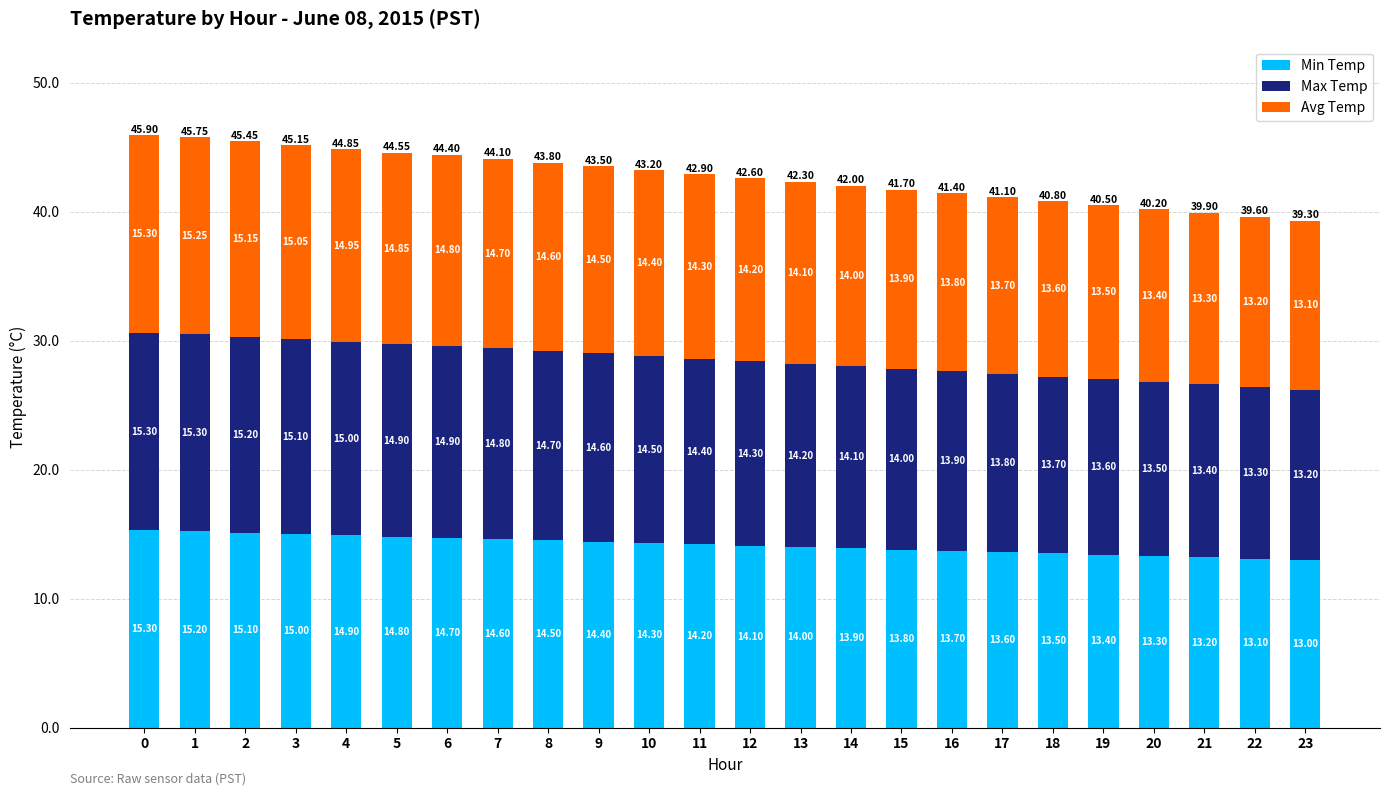

What is the difference between the maximum and second lowest values in the Min Temp series?

2.2